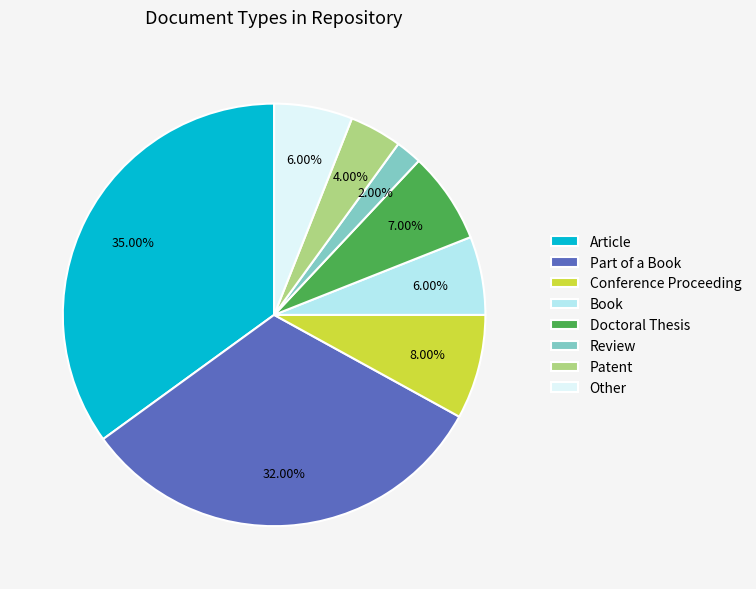

Does Article account for over 50% of the chart?

No